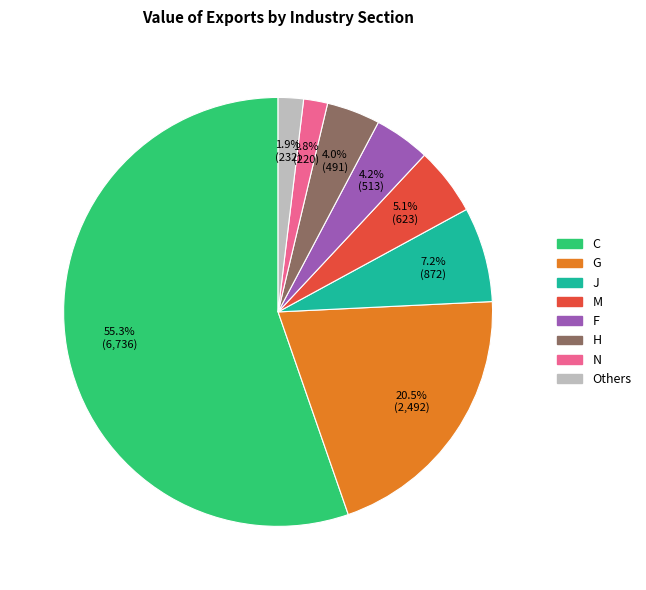

The Others slice represents 2% of the pie. True or false?

True